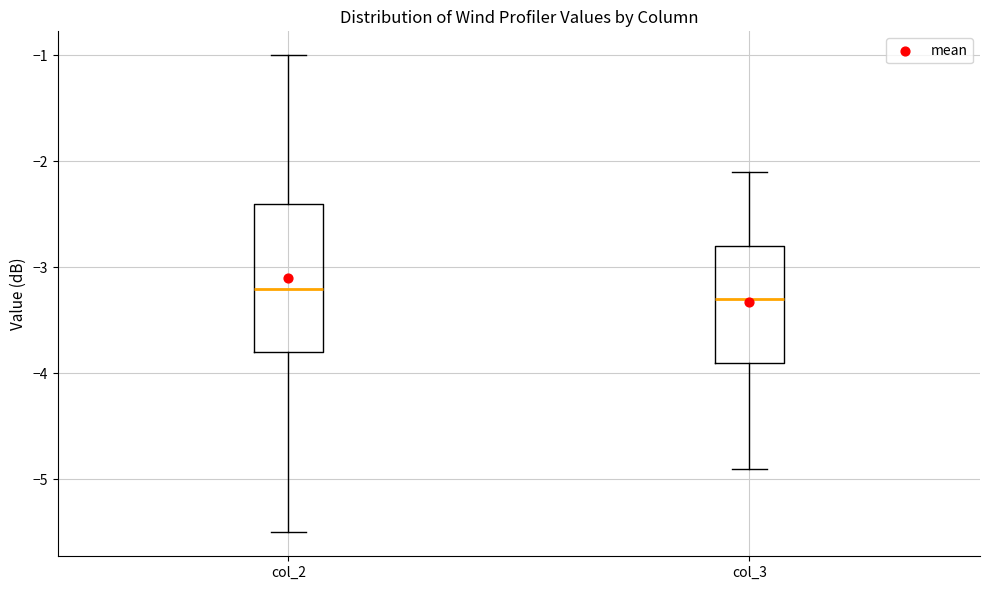

Where is the upper edge of the box for col_2 on the y-axis? The values are not printed on the chart, so give them approximately, as read against the axis.

-2.4